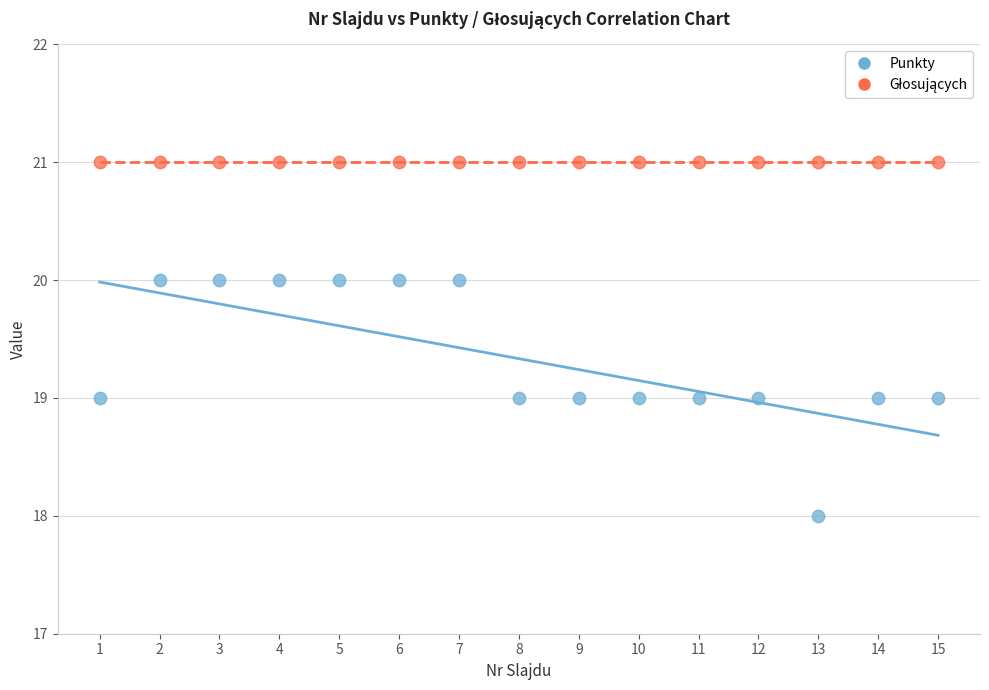

Which series contains the lowest Y value?

Punkty